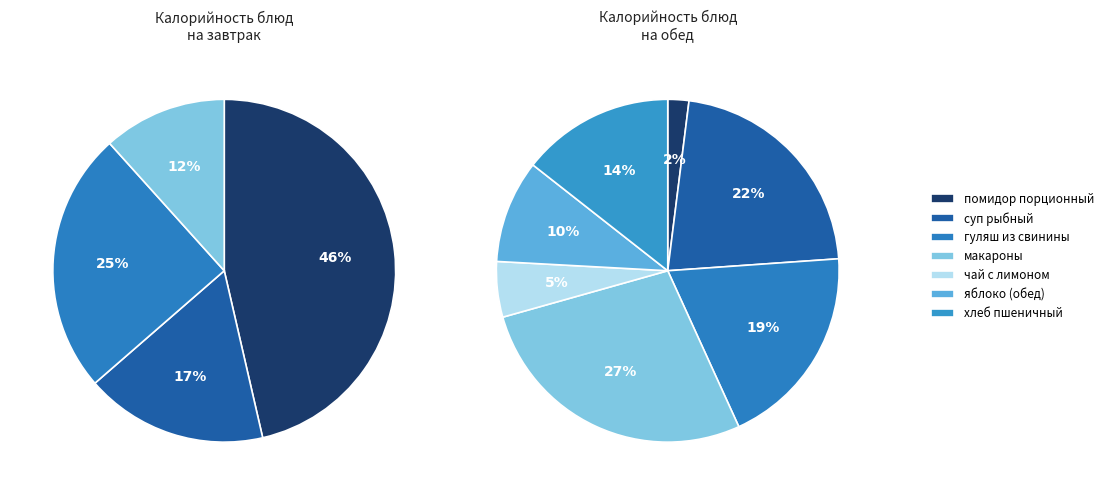

What is the smallest slice in the pie chart?

помидор порционный